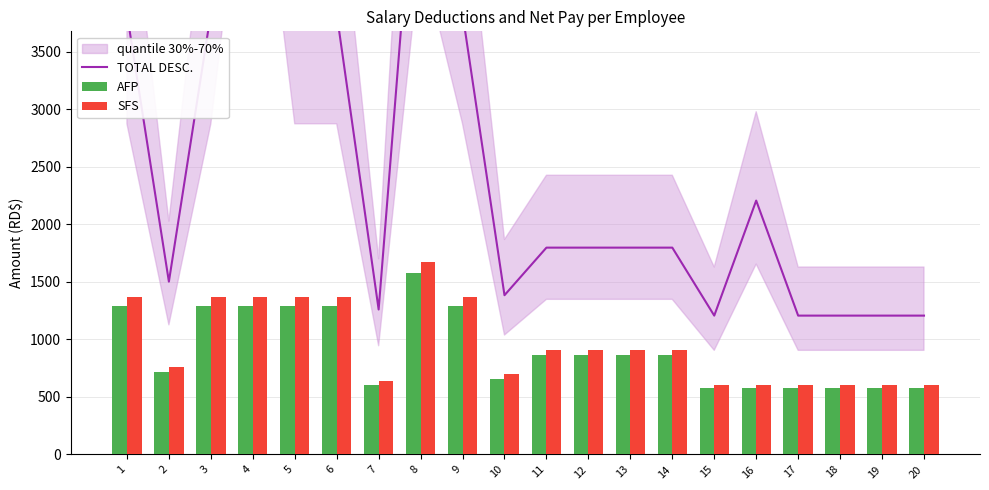

What is the value of the AFP bar at the 9th from the left?

1291.5